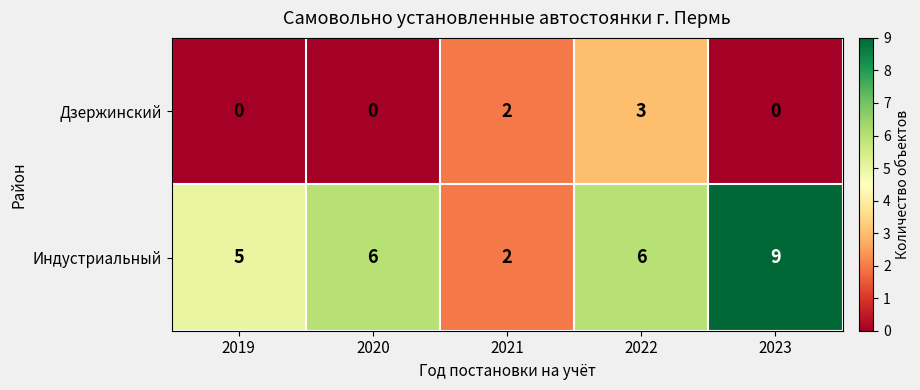

The Дзержинский series shows 1 at 2020. True or false?

False